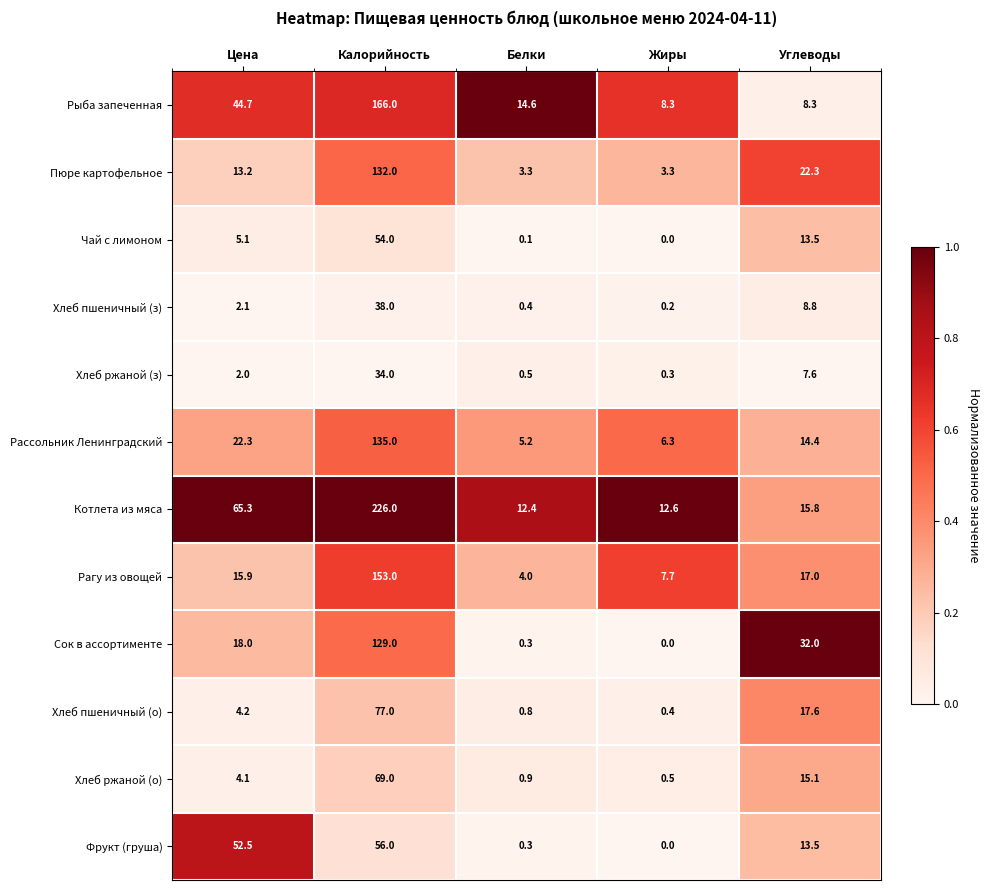

List the series in order of their peak value, highest first.

Котлета из мяса, Рыба запеченная, Рагу из овощей, Рассольник Ленинградский, Пюре картофельное, Сок в ассортименте, Хлеб пшеничный (о), Хлеб ржаной (о), Фрукт (груша), Чай с лимоном, Хлеб пшеничный (з), Хлеб ржаной (з)